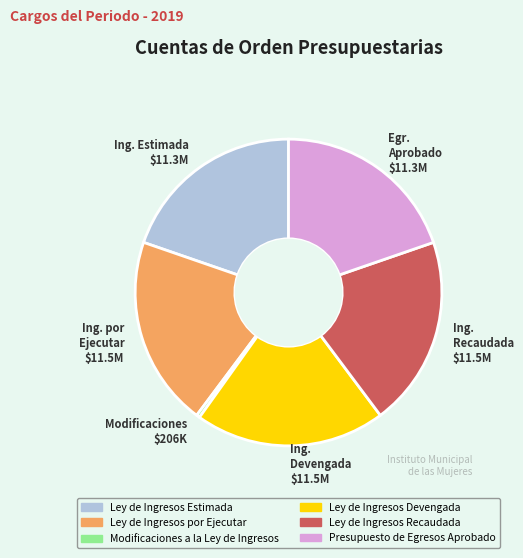

True or false: Ing. Devengada $11.5M accounts for 33% of the total.

False